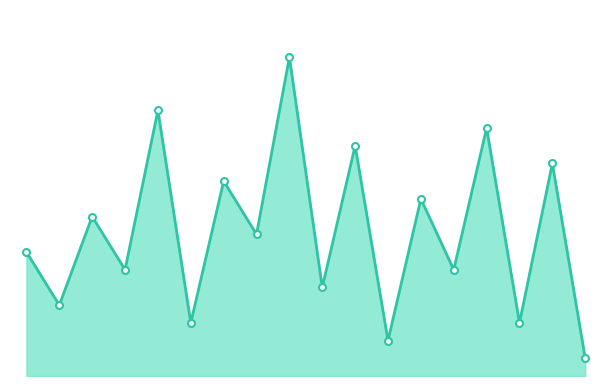

Does the chart have visible grid lines?

No